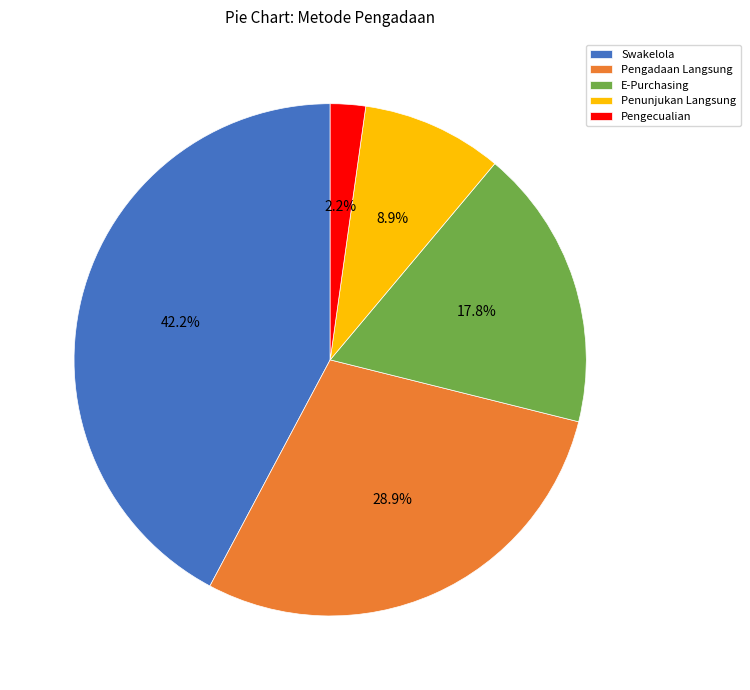

How many segments does this pie chart have?

5